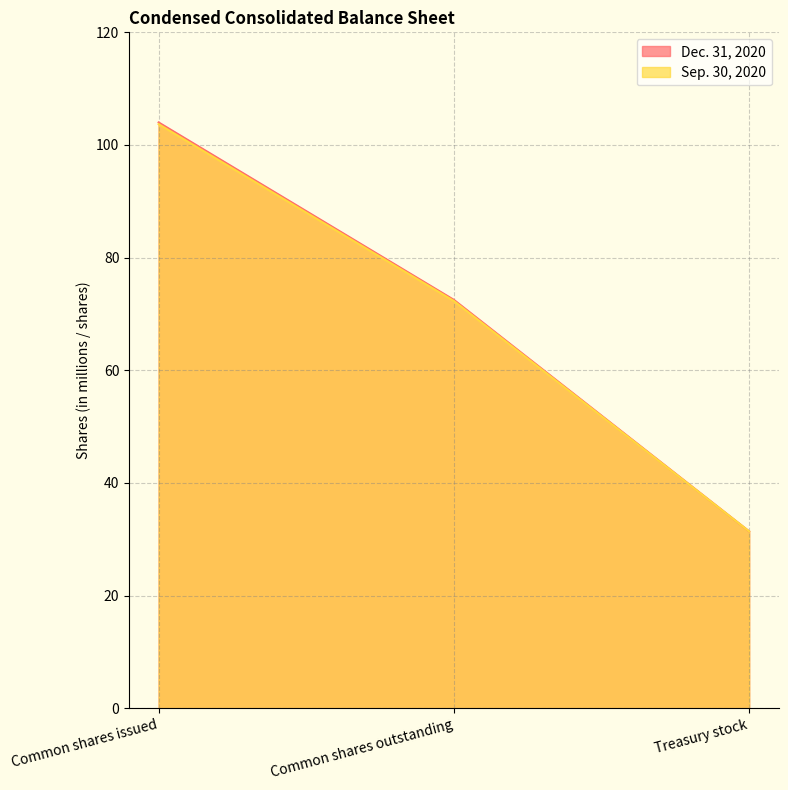

What value does the Dec. 31, 2020 series have at Common shares outstanding?

72.5